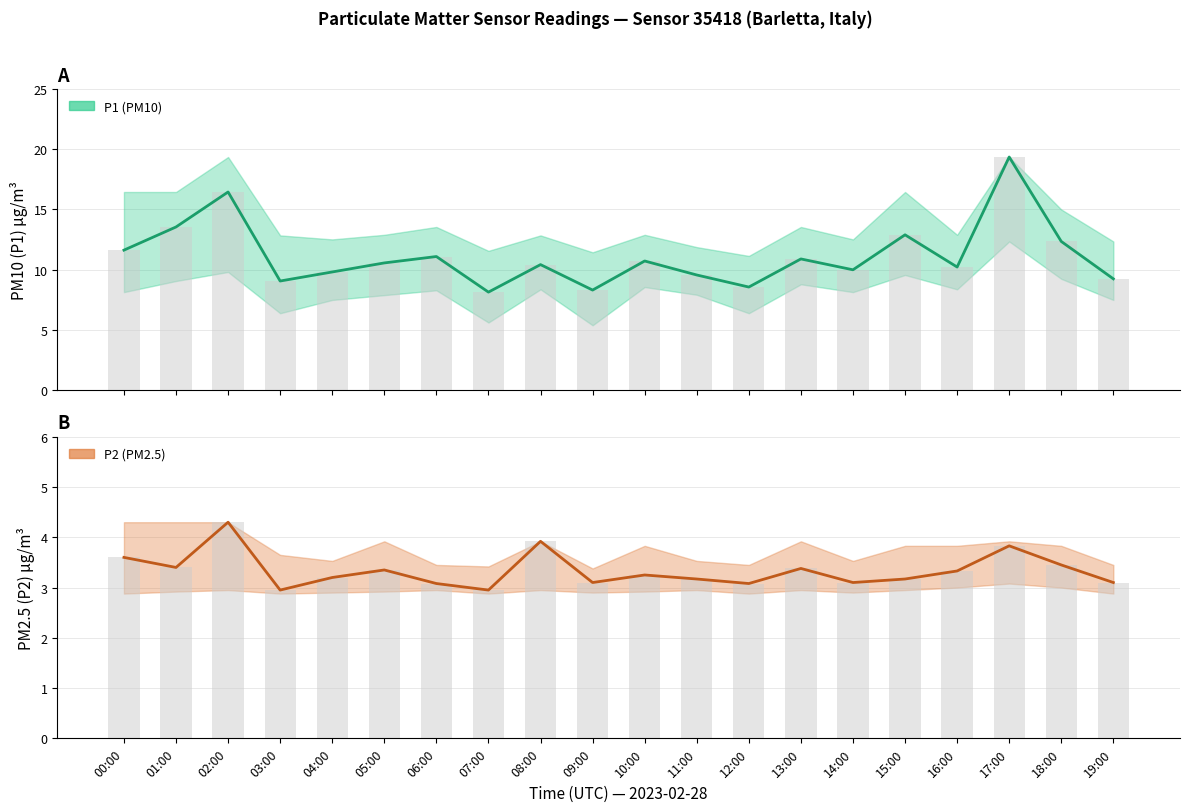

What is the difference between the maximum and minimum values in the P2 (PM2.5) estimate series?

1.3